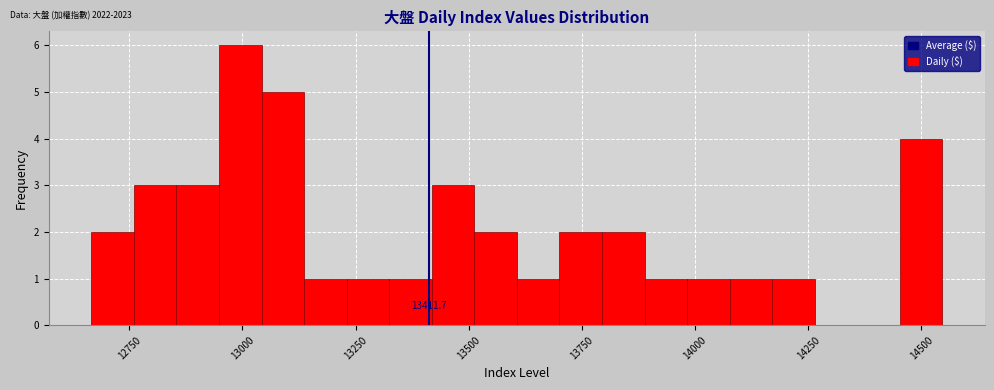

Around what value on the x-axis is the tallest bar? Give the approximate position of its centre, as read against the axis.

13000